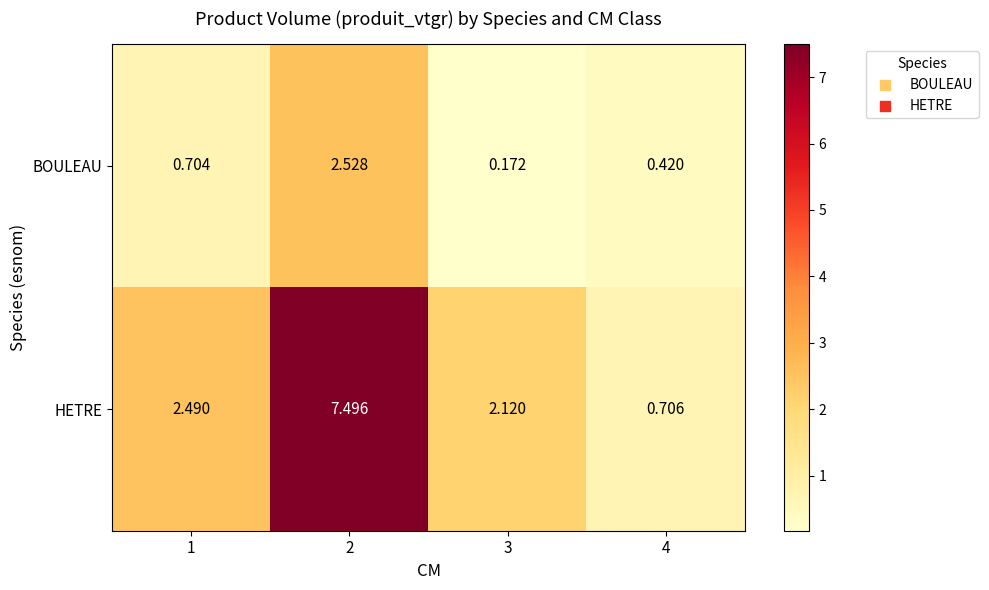

Which series has the widest spread of values?

HETRE